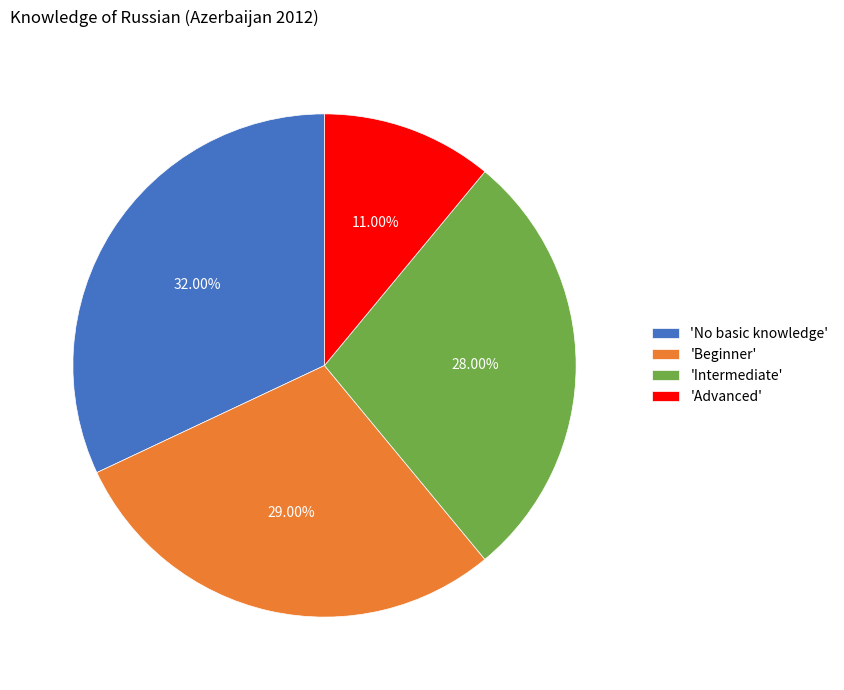

Is there any slice that represents more than half of the pie?

No